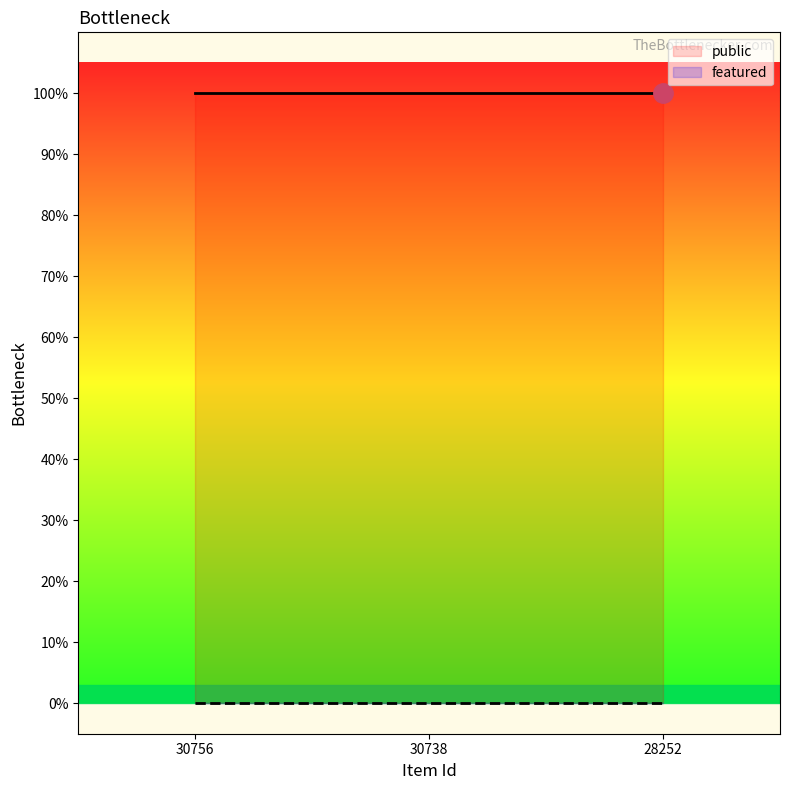

Is the value of public at 30738 greater than the value of featured at 30756?

Yes